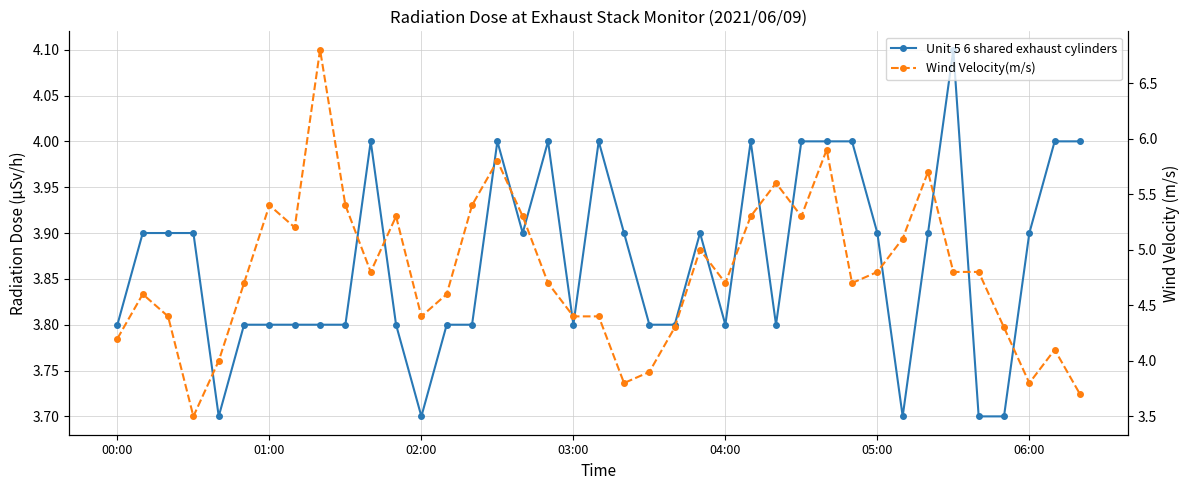

Which series has the largest total across all categories?

Wind Velocity(m/s)